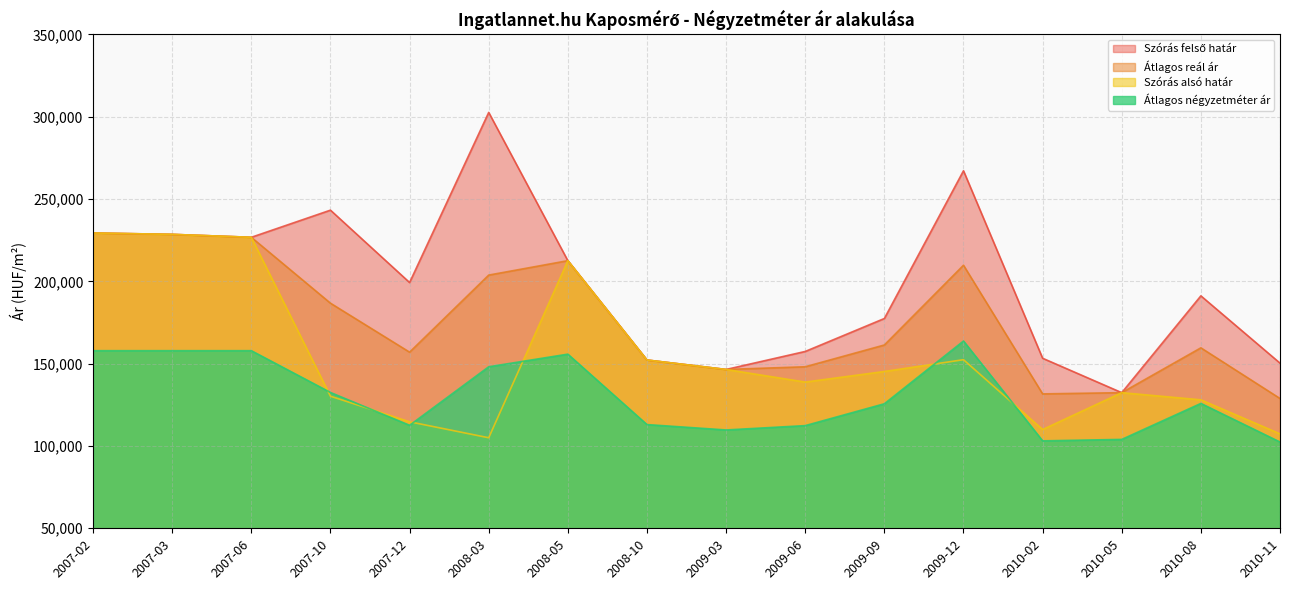

What position from the right is 2007-03?

15